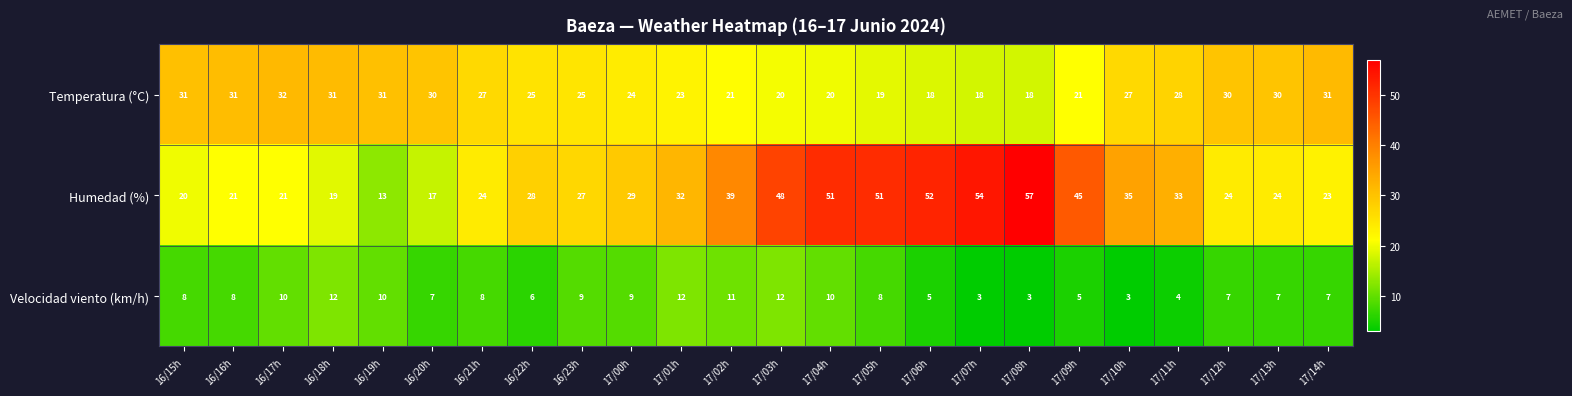

How many categories are shown in the chart?

24